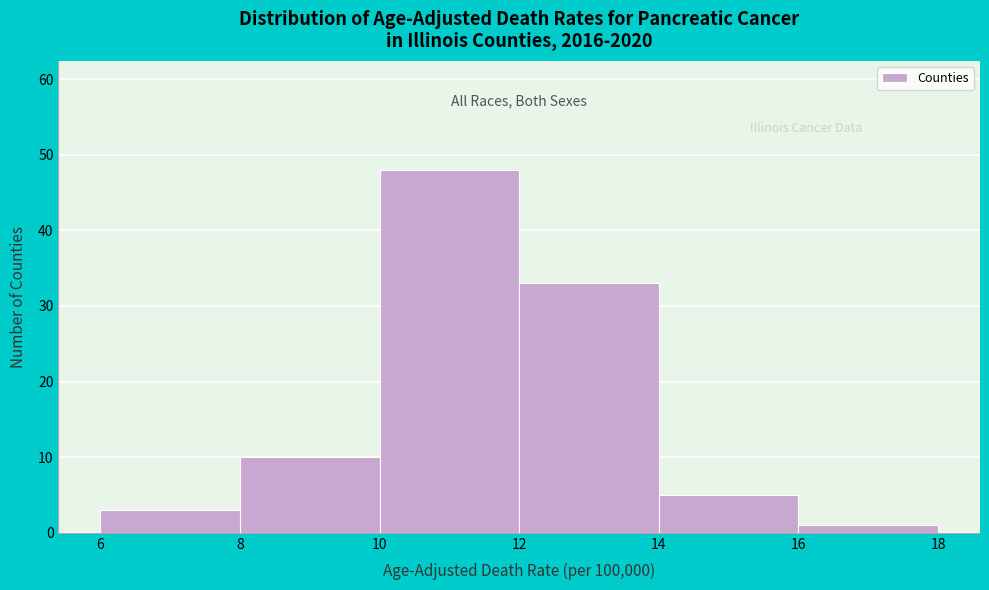

What is the height of the bar covering 14 to 16 on the x-axis? The values are not printed on the chart, so give them approximately, as read against the axis.

5